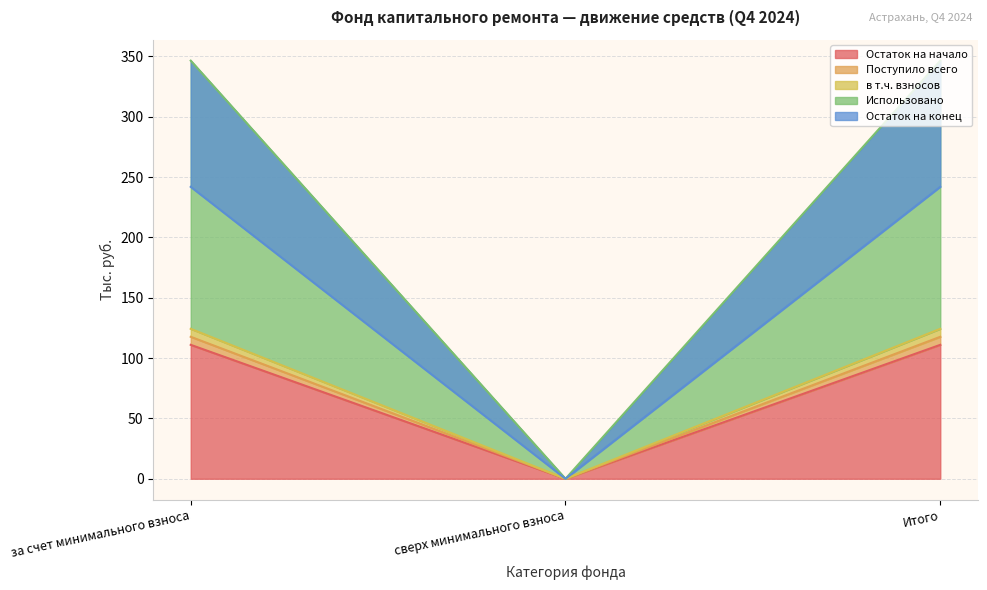

How many lines are shown in the chart?

5